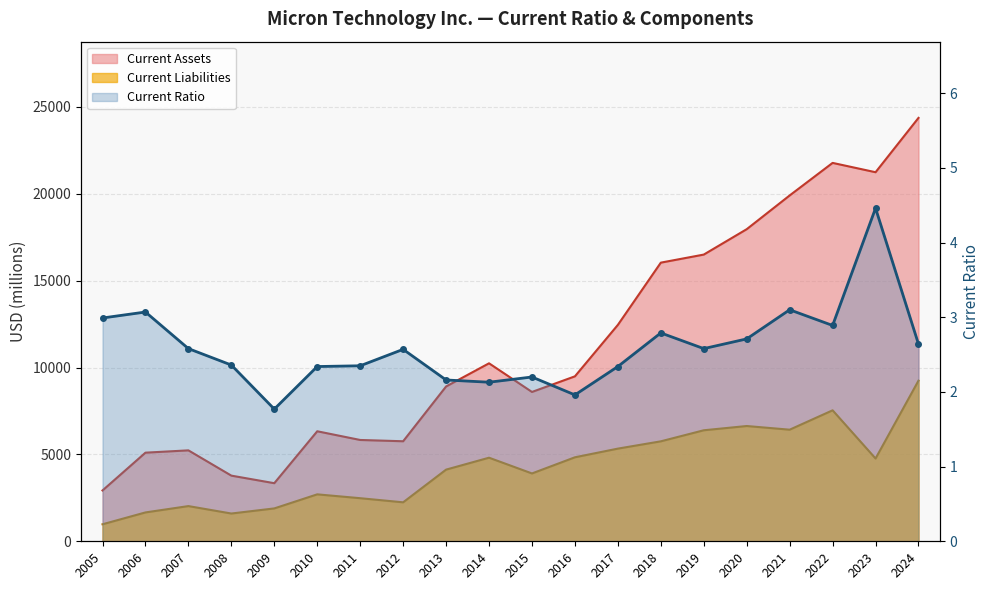

What is the minimum value shown in the chart?

1.8